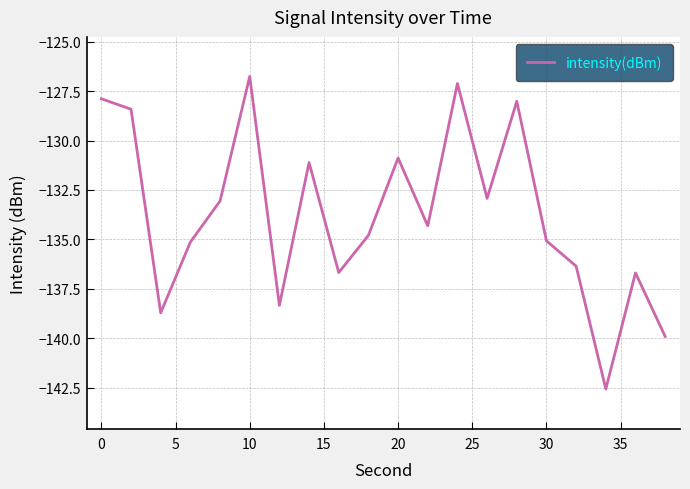

What is the difference between the maximum and minimum values?

15.8